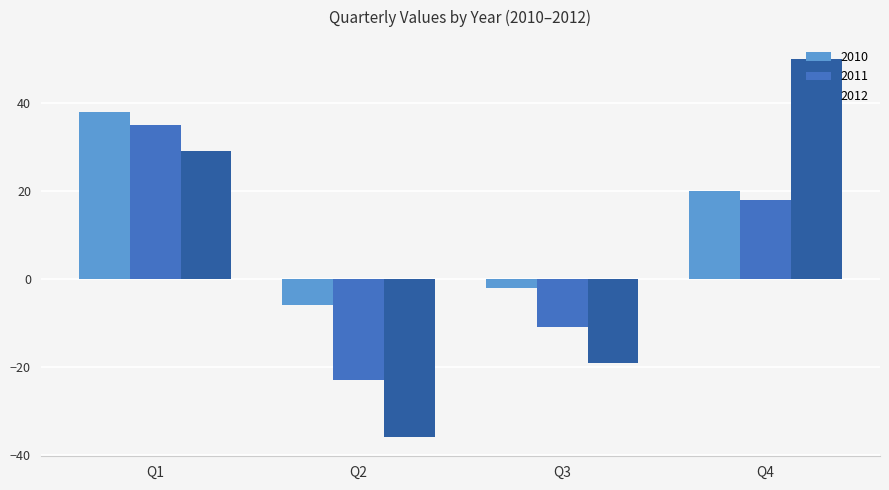

Rank the series by their average value, from lowest to highest.

2011, 2012, 2010